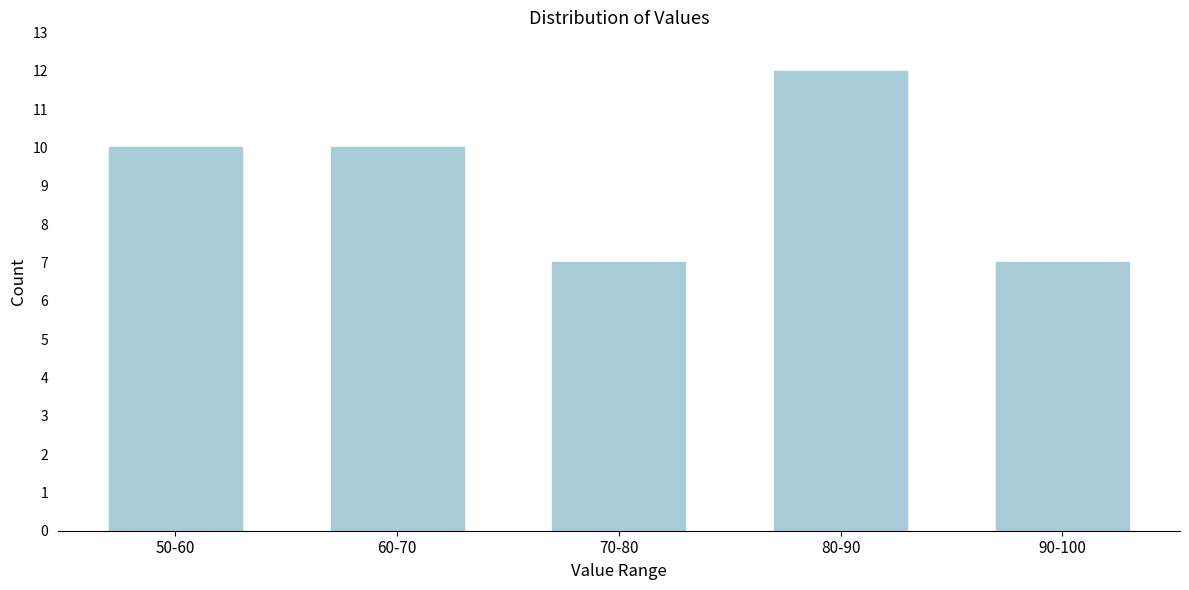

Reading left to right, transcribe all the data shown in this chart.

50-60=10	60-70=10	70-80=7	80-90=12	90-100=7